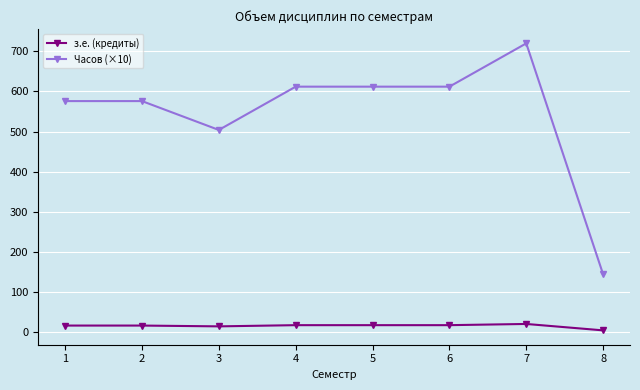

At which category is the sum across all series the highest?

7